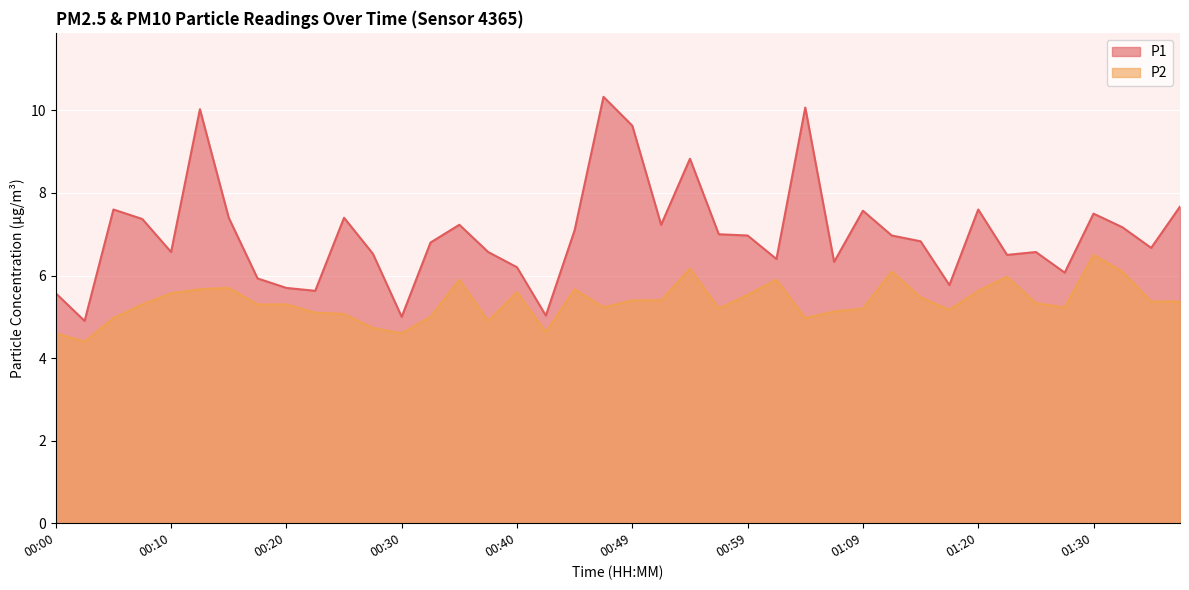

Reading left to right, transcribe all the data shown in this chart.

P1: 5.6	4.9	7.6	7.4	6.6	10.0	7.4	5.9	5.7	5.6	7.4	6.5	5.0	6.8	7.2	6.6	6.2	5.0	7.1	10.3	9.6	7.2	8.8	7.0	7.0	6.4	10.1	6.3	7.6	7.0	6.8	5.8	7.6	6.5	6.6	6.1	7.5	7.2	6.7	7.7
P2: 4.6	4.4	5.0	5.3	5.6	5.7	5.7	5.3	5.3	5.1	5.1	4.7	4.6	5.0	5.9	4.9	5.6	4.6	5.7	5.2	5.4	5.4	6.2	5.2	5.5	5.9	5.0	5.1	5.2	6.1	5.5	5.2	5.6	6.0	5.3	5.2	6.5	6.1	5.4	5.4